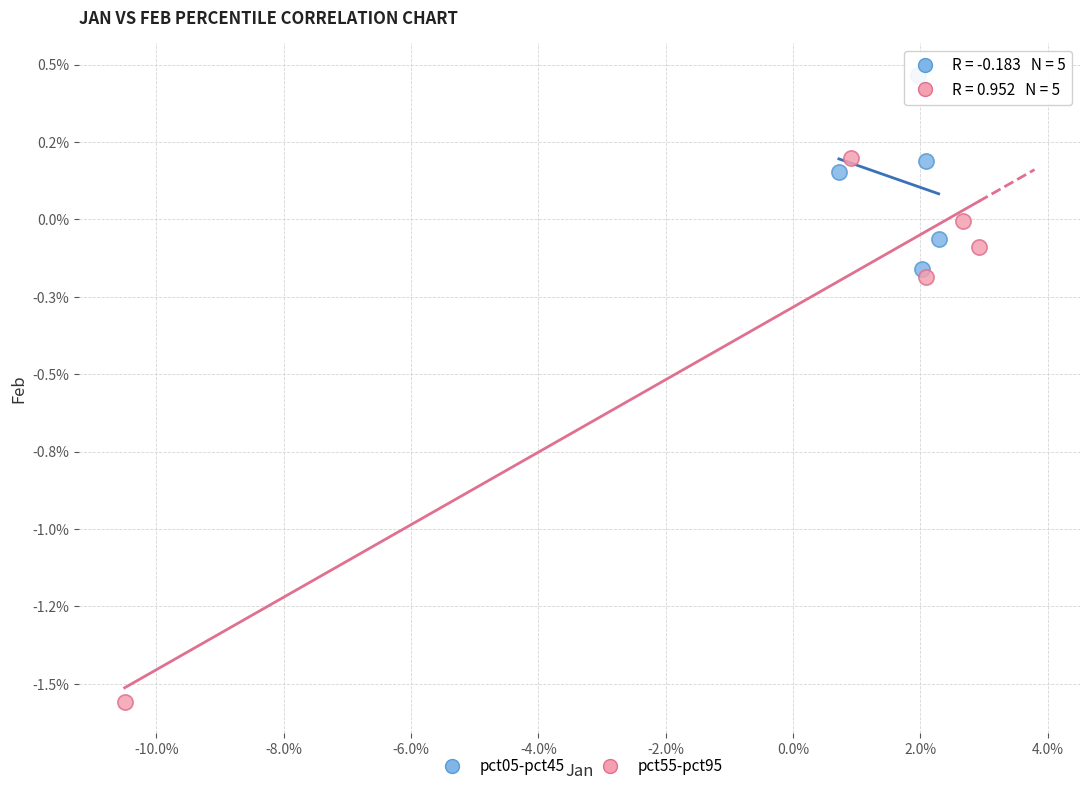

What are all the series names shown in the legend?

pct05-pct45, pct55-pct95